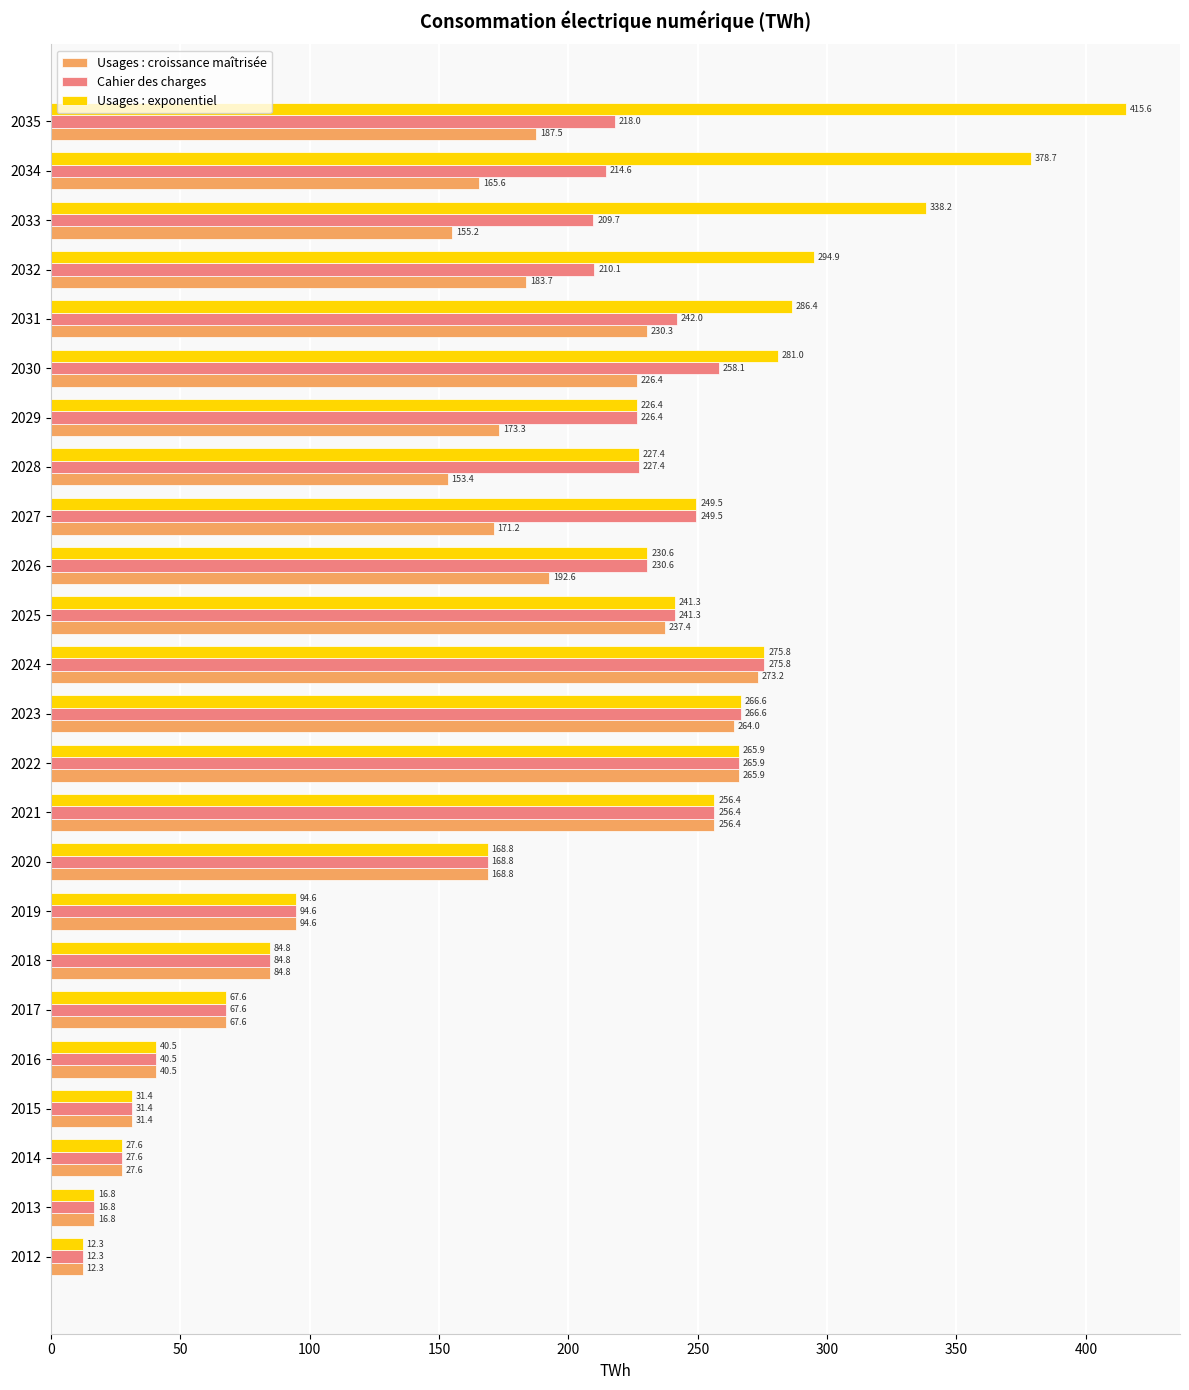

The value of Cahier des charges at 2035 is 390.9. True or false?

False